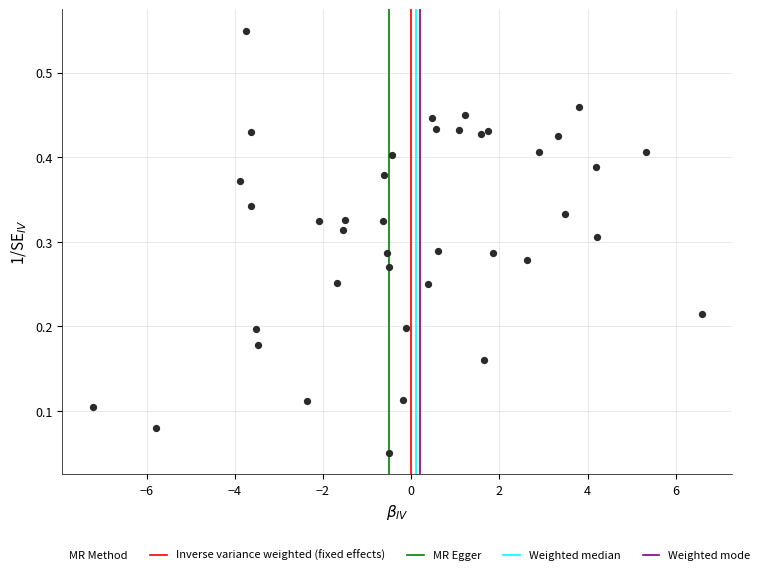

What is the range of X values (max minus min)?

13.8